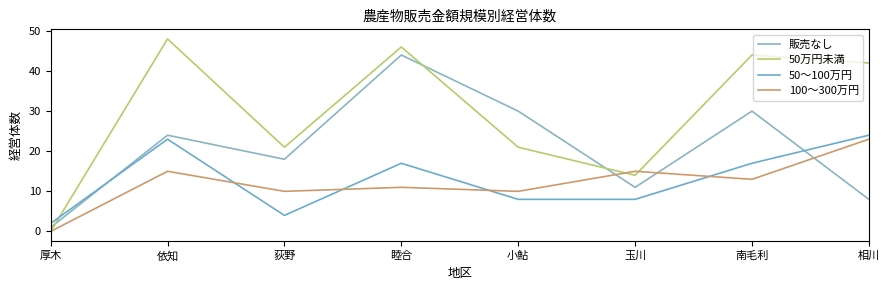

Read the 50～100万円 value at 厚木.

2